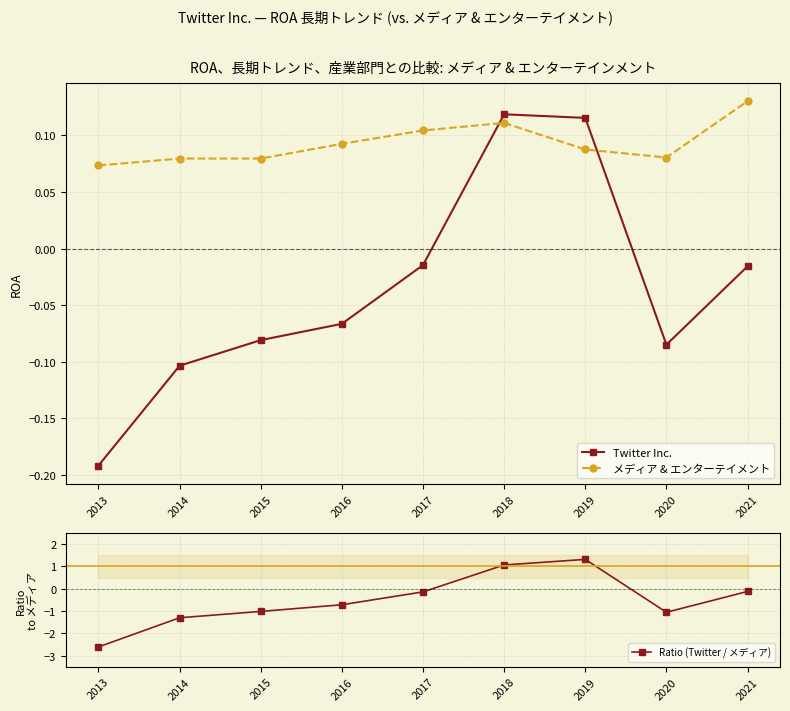

List the series in order of their peak value, highest first.

Ratio (Twitter / メディア), メディア & エンターテイメント, Twitter Inc.